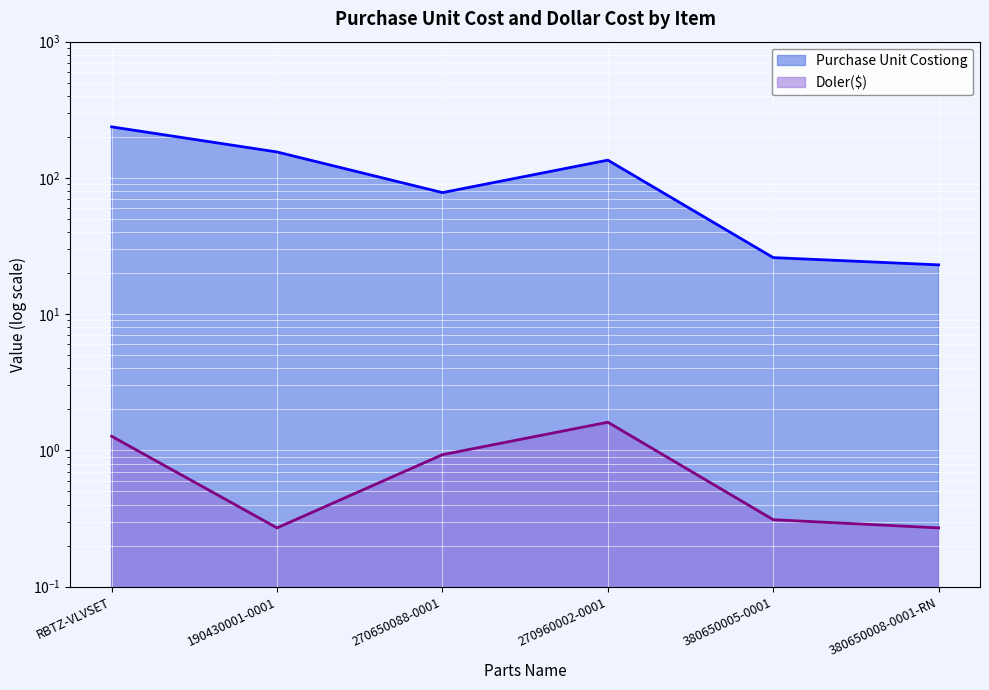

True or false: Purchase Unit Costiong and Doler($) intersect in this chart.

False